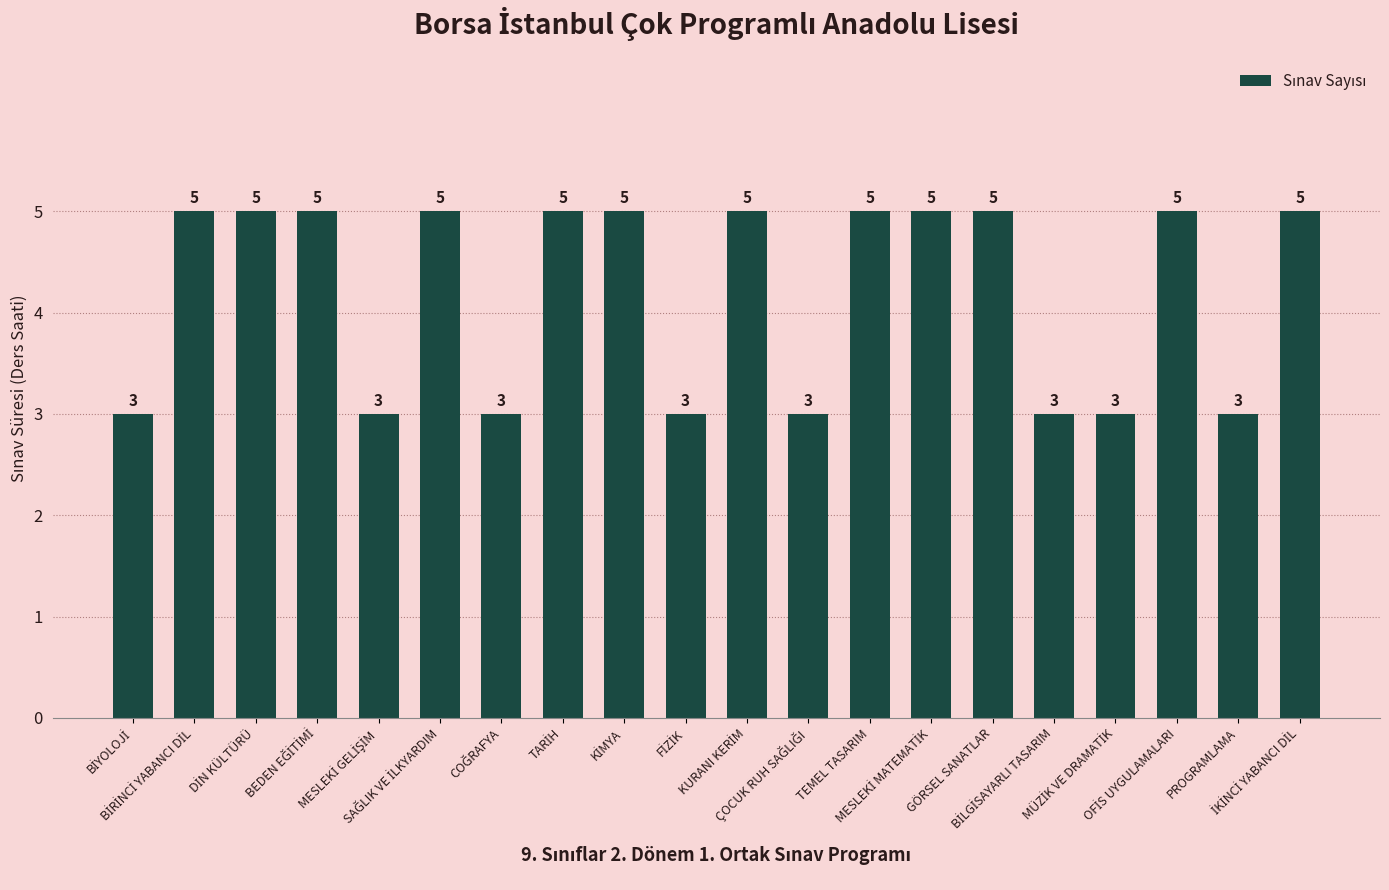

What is the smallest value displayed?

3